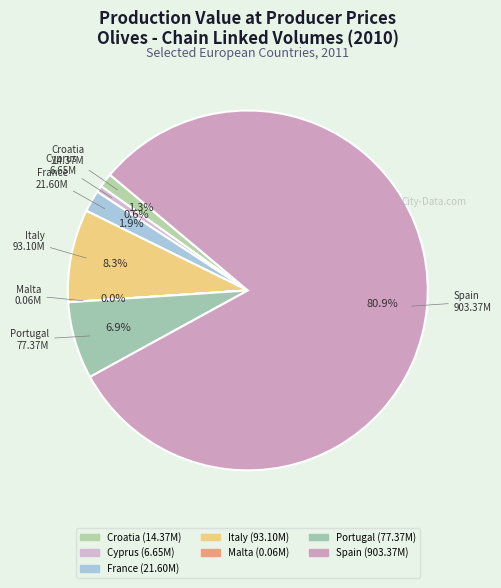

Which slice is the largest?

Spain